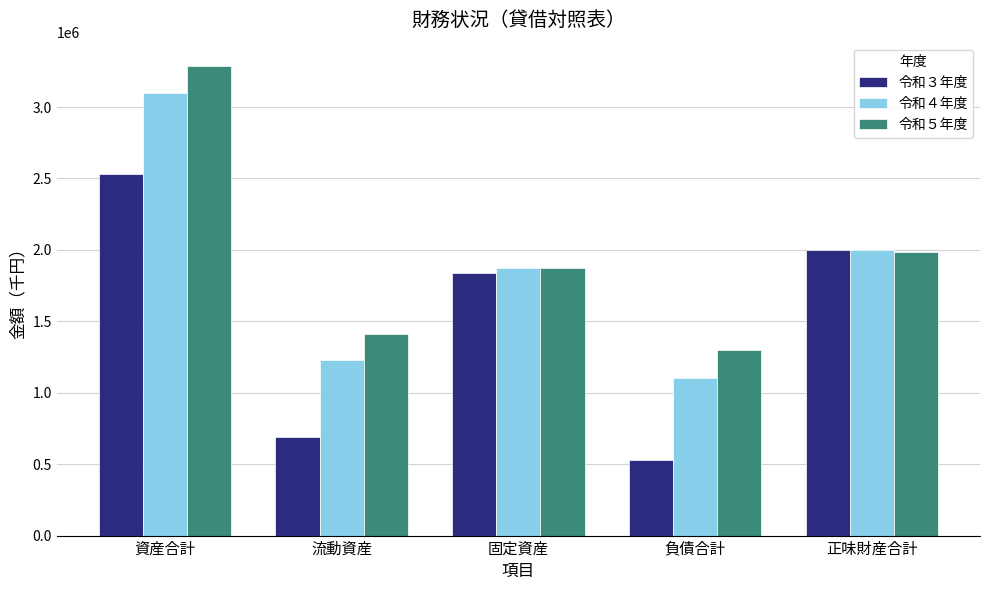

What is the difference between the highest and lowest values at 負債合計?

768092